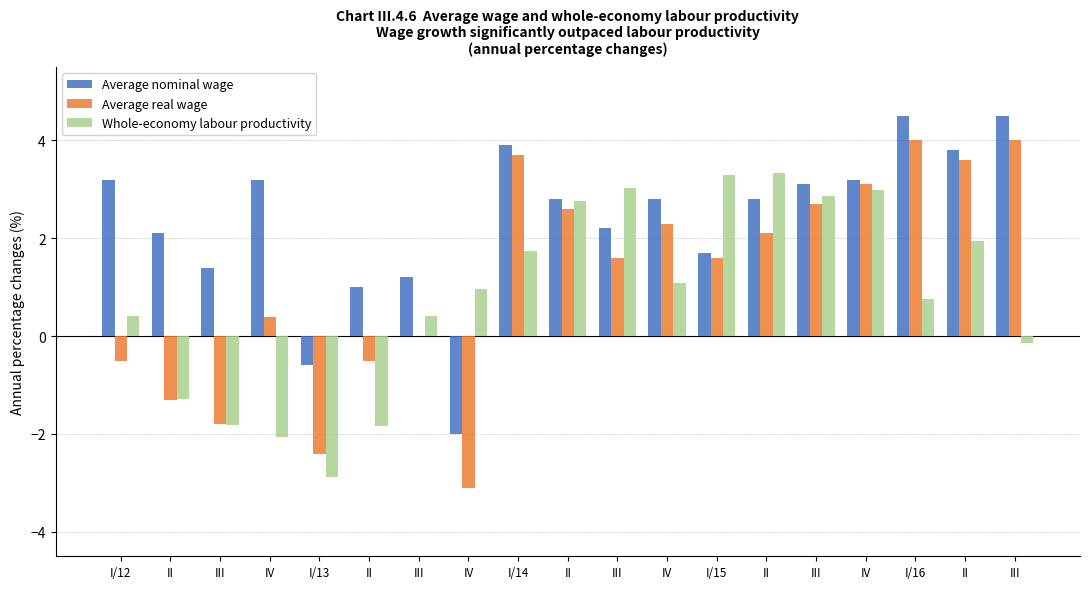

How many series are shown in this chart?

3